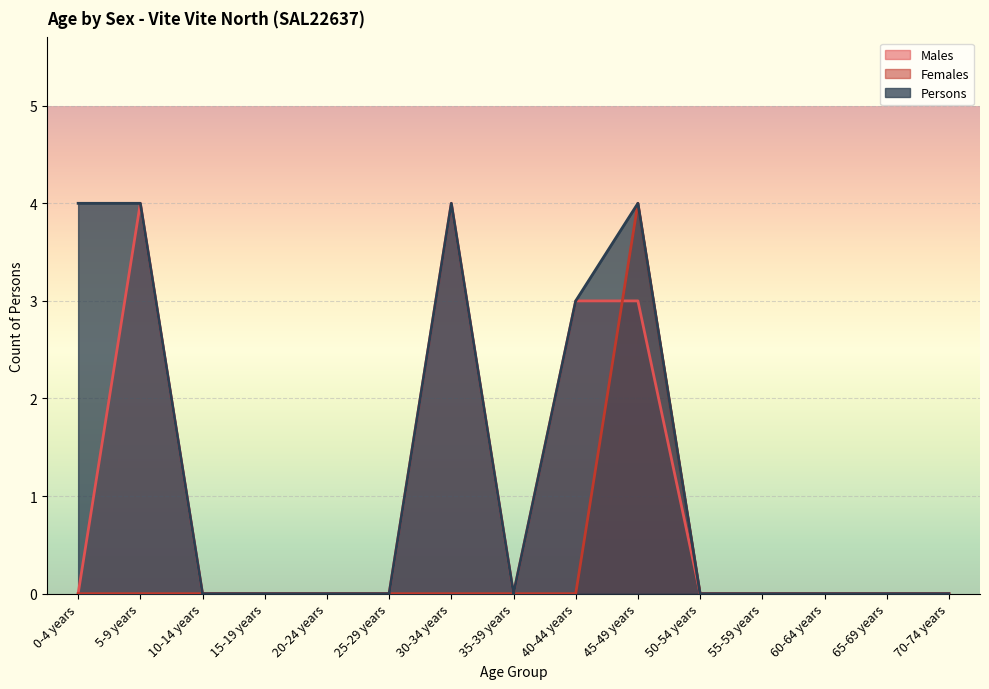

How many lines are shown in the chart?

3